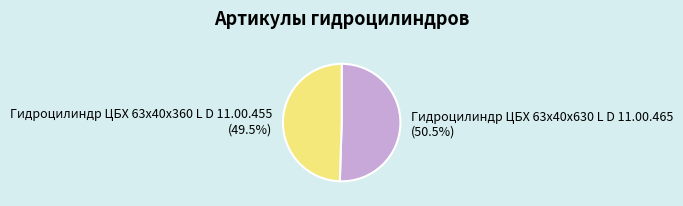

Rank the categories by value from lowest to highest.

Гидроцилиндр ЦБХ 63х40х360 L D 11.00.455, Гидроцилиндр ЦБХ 63х40х630 L D 11.00.465